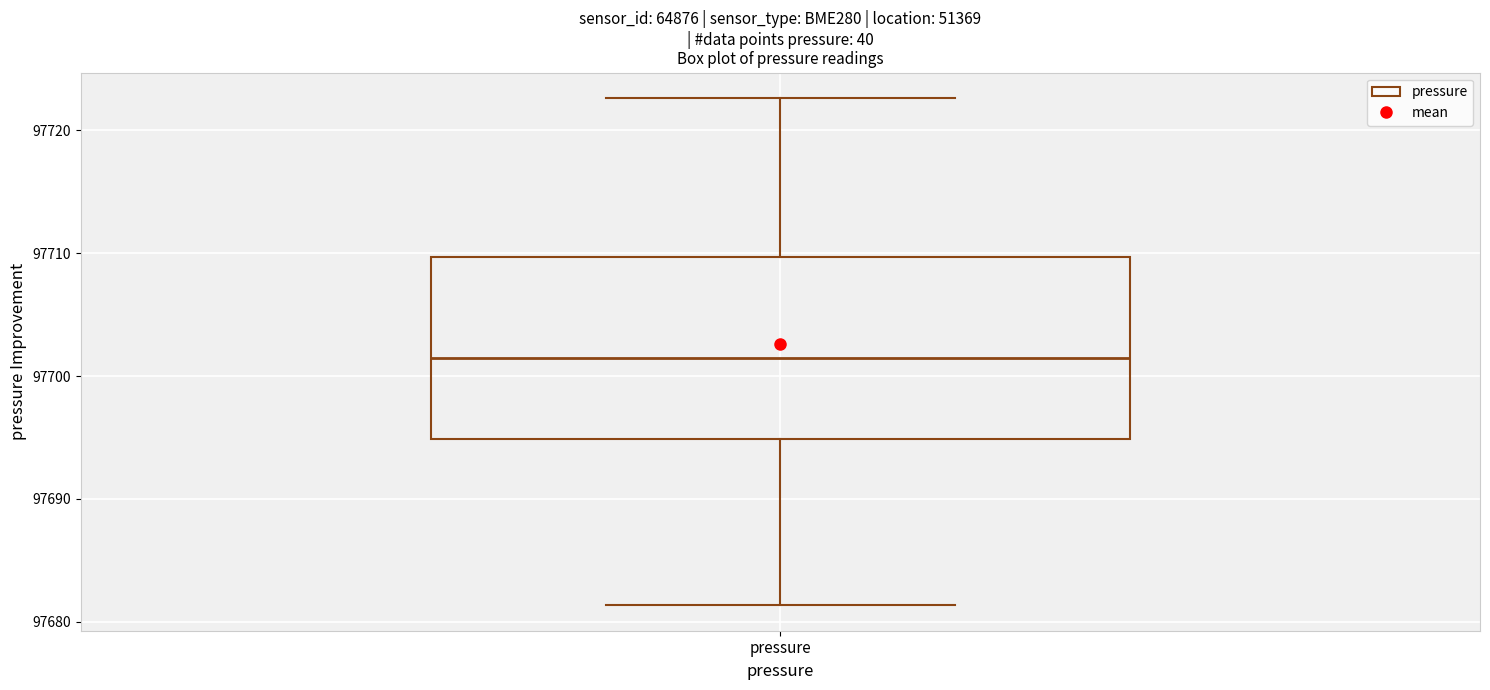

Where does the upper whisker of the box for pressure end on the y-axis? The values are not printed on the chart, so give them approximately, as read against the axis.

97723